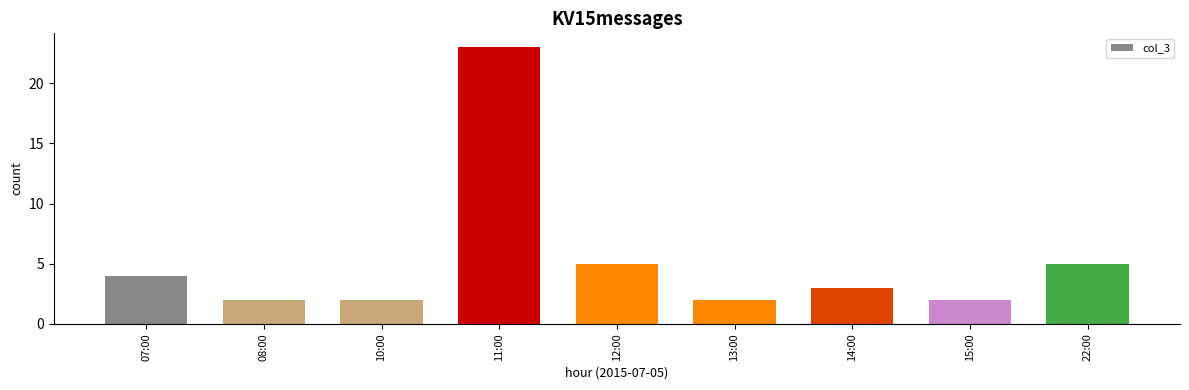

What is the average value?

5